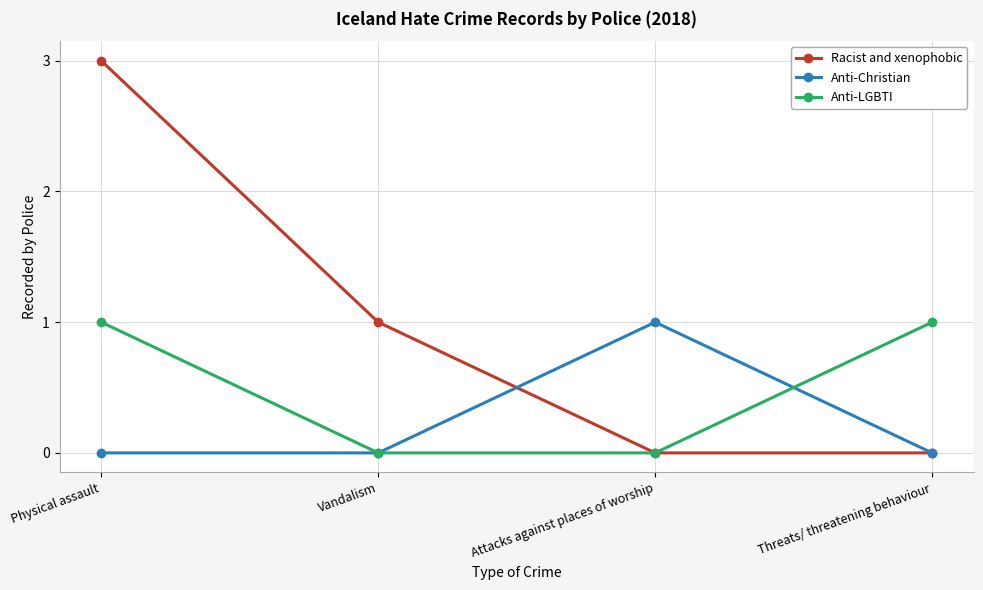

At which category is the sum across all series the highest?

Physical assault